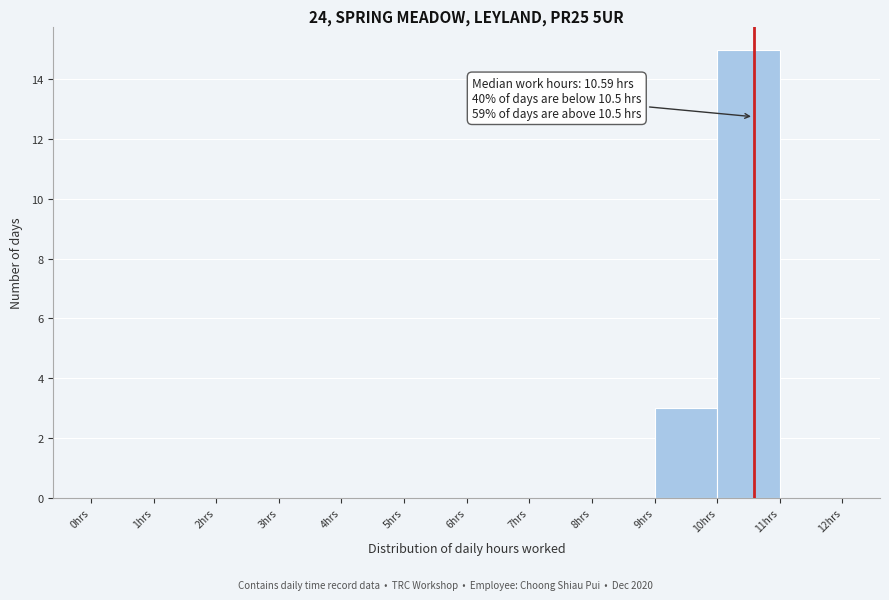

Which range on the x-axis has the tallest bar?

10 to 11